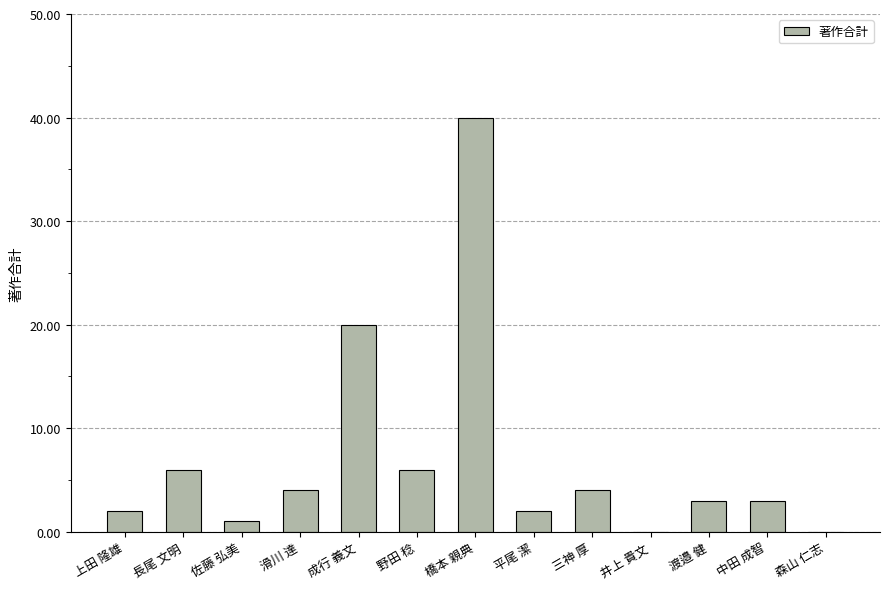

What is the sum of all values?

91